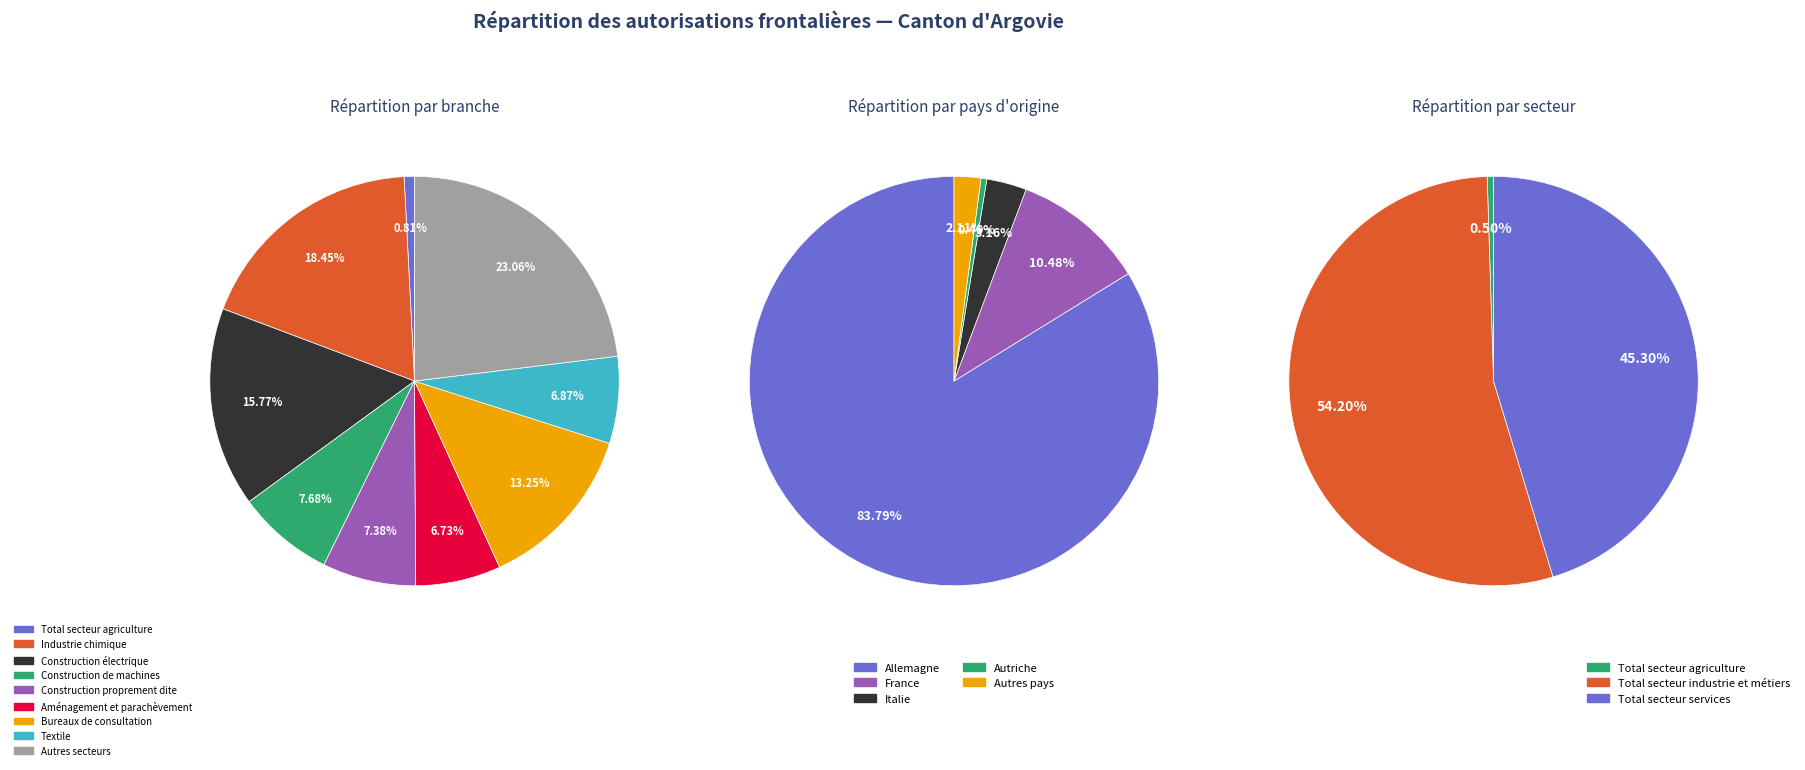

True or false: Total secteur industrie et métiers accounts for 62% of the total.

False